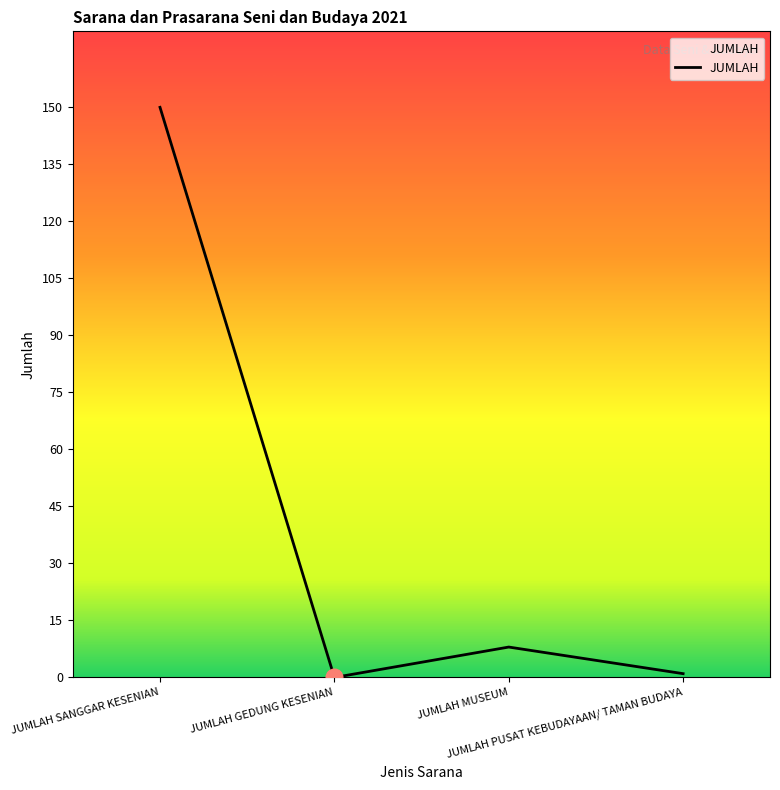

What is the change in value from JUMLAH SANGGAR KESENIAN to JUMLAH PUSAT KEBUDAYAAN/ TAMAN BUDAYA?

-149